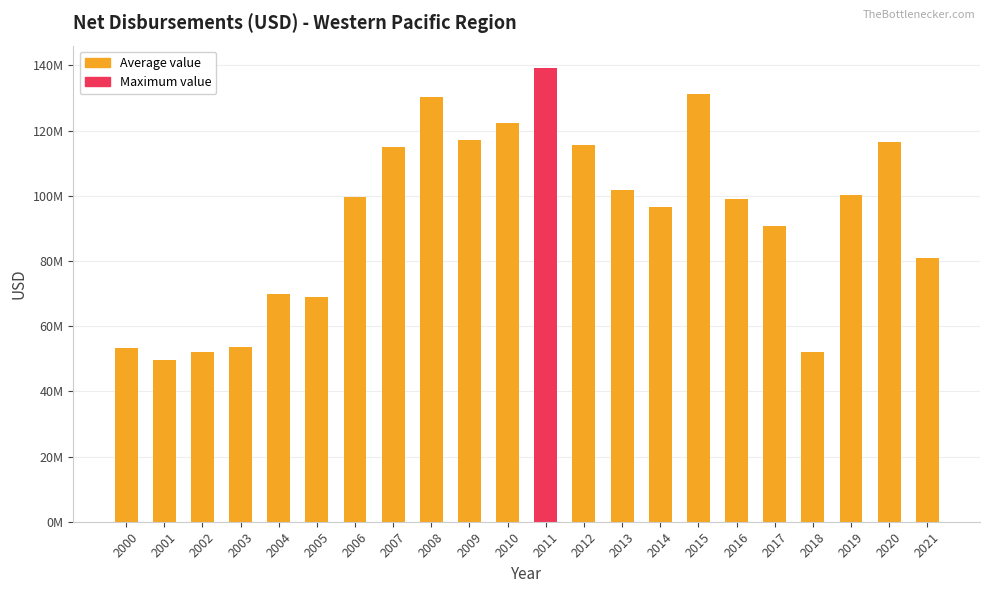

Does the chart contain any negative values?

No